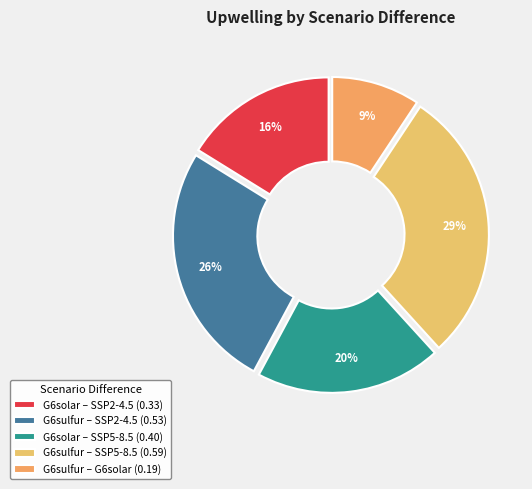

Which category has the biggest portion of the pie?

G6sulfur – SSP5-8.5